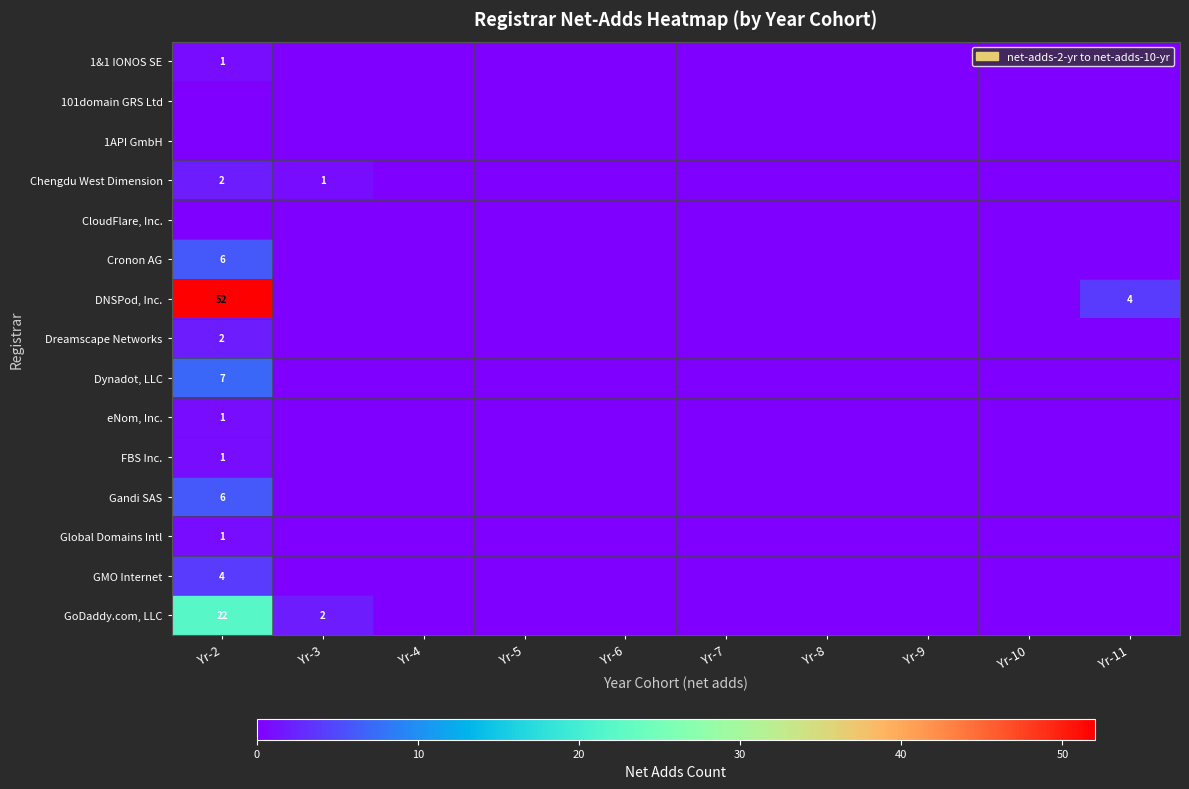

The DNSPod, Inc. series shows 4 at Yr-11. True or false?

True